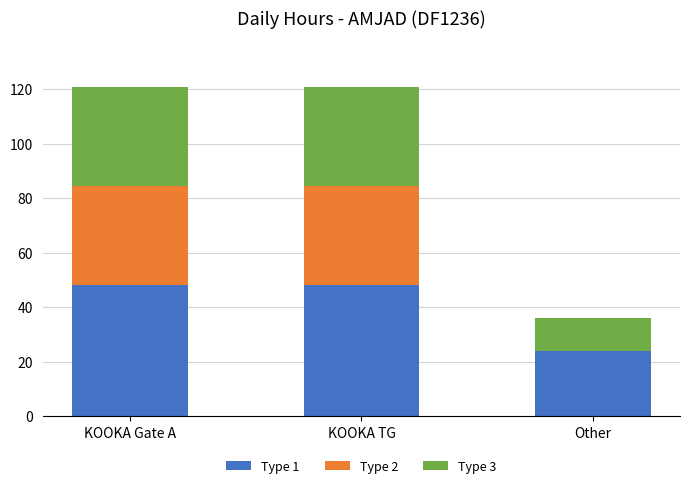

What is the sum of the Type 1 values at Other and KOOKA TG?

72.3